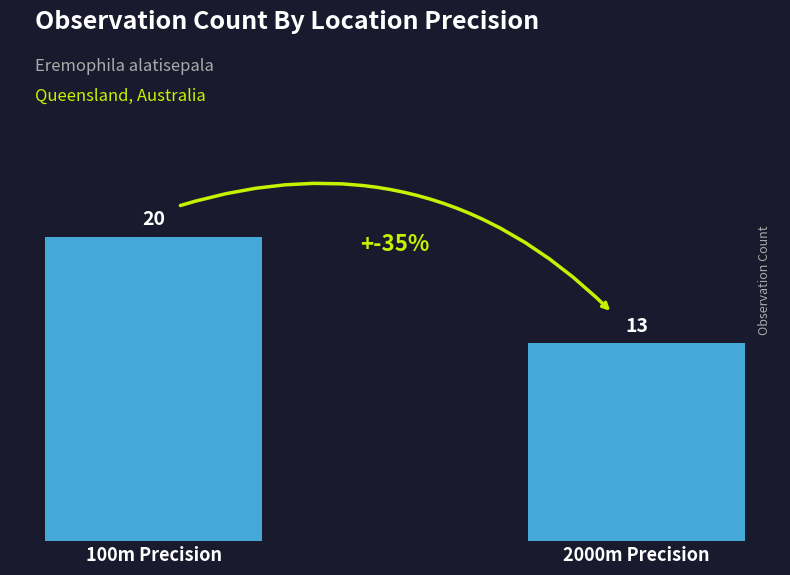

Rank the categories by value from lowest to highest.

2000m Precision, 100m Precision